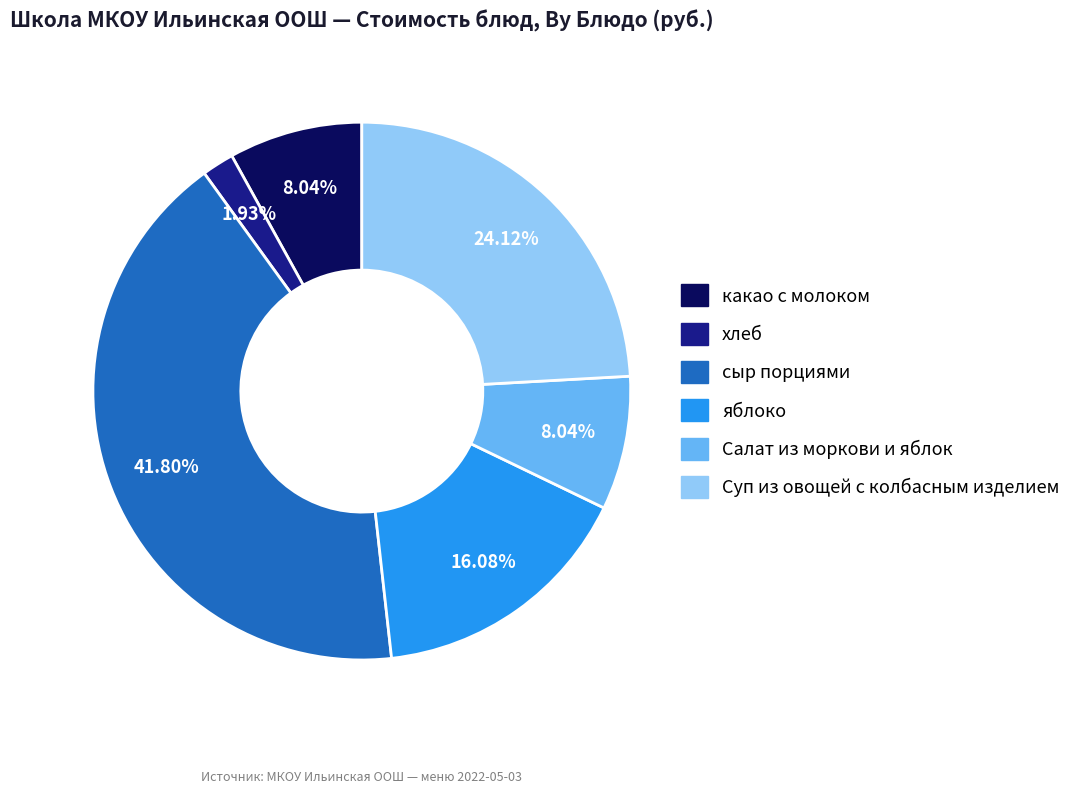

Is the sum of Суп из овощей с колбасным изделием and хлеб greater than half?

No